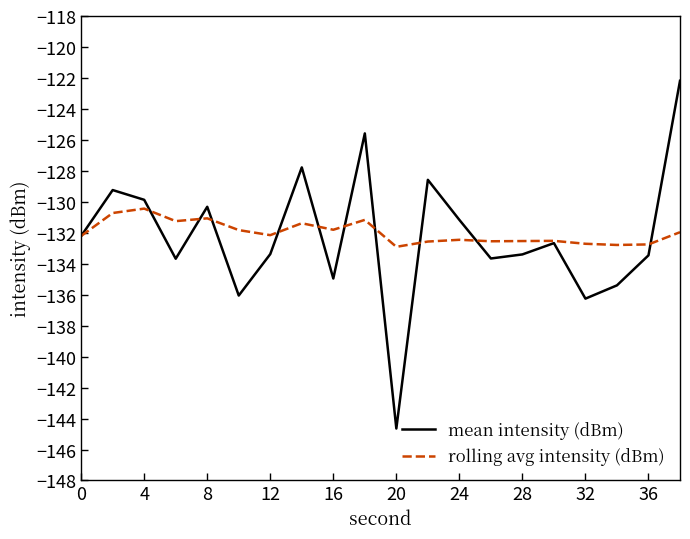

Which series has the largest range (max minus min)?

mean intensity (dBm)